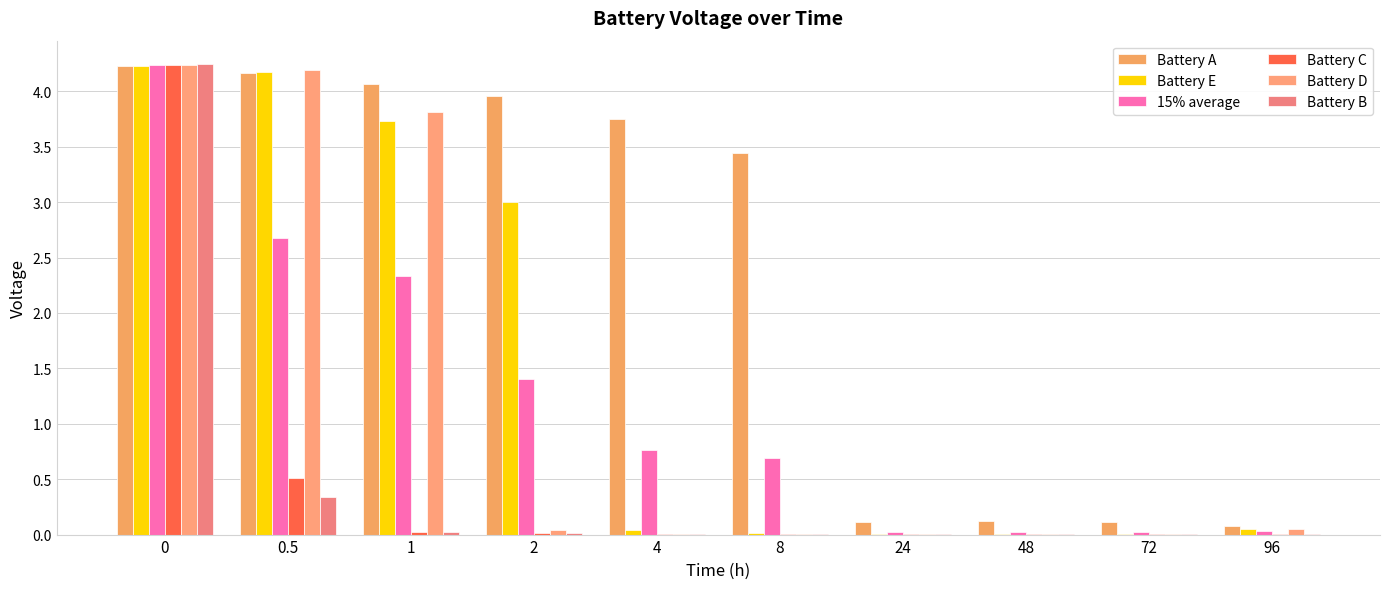

What is the average value of the 15% average series?

1.2